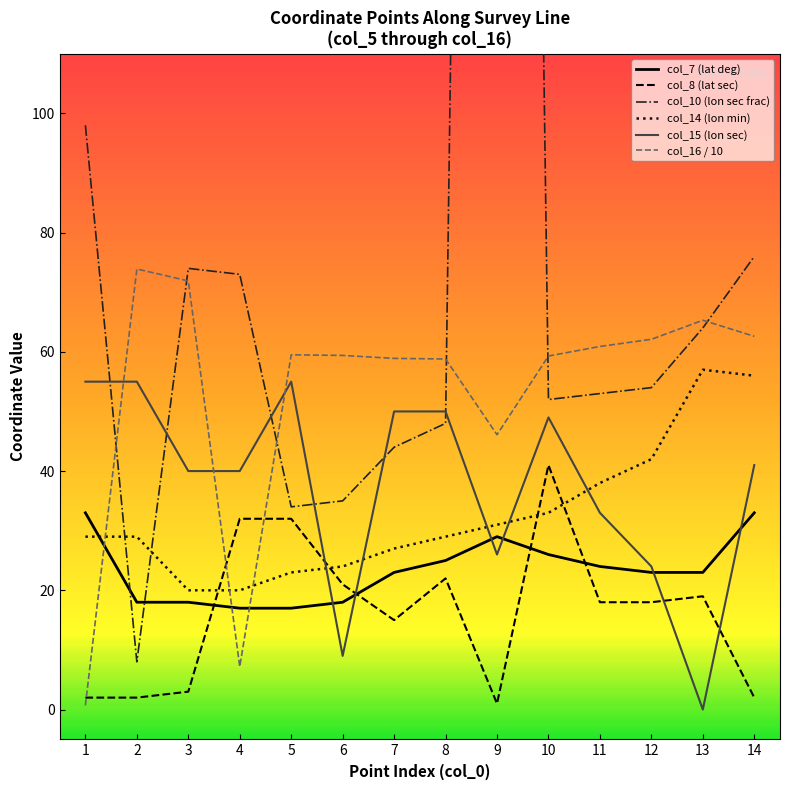

In col_8 (lat sec), how many points are higher than both neighbors (excluding endpoints)?

3